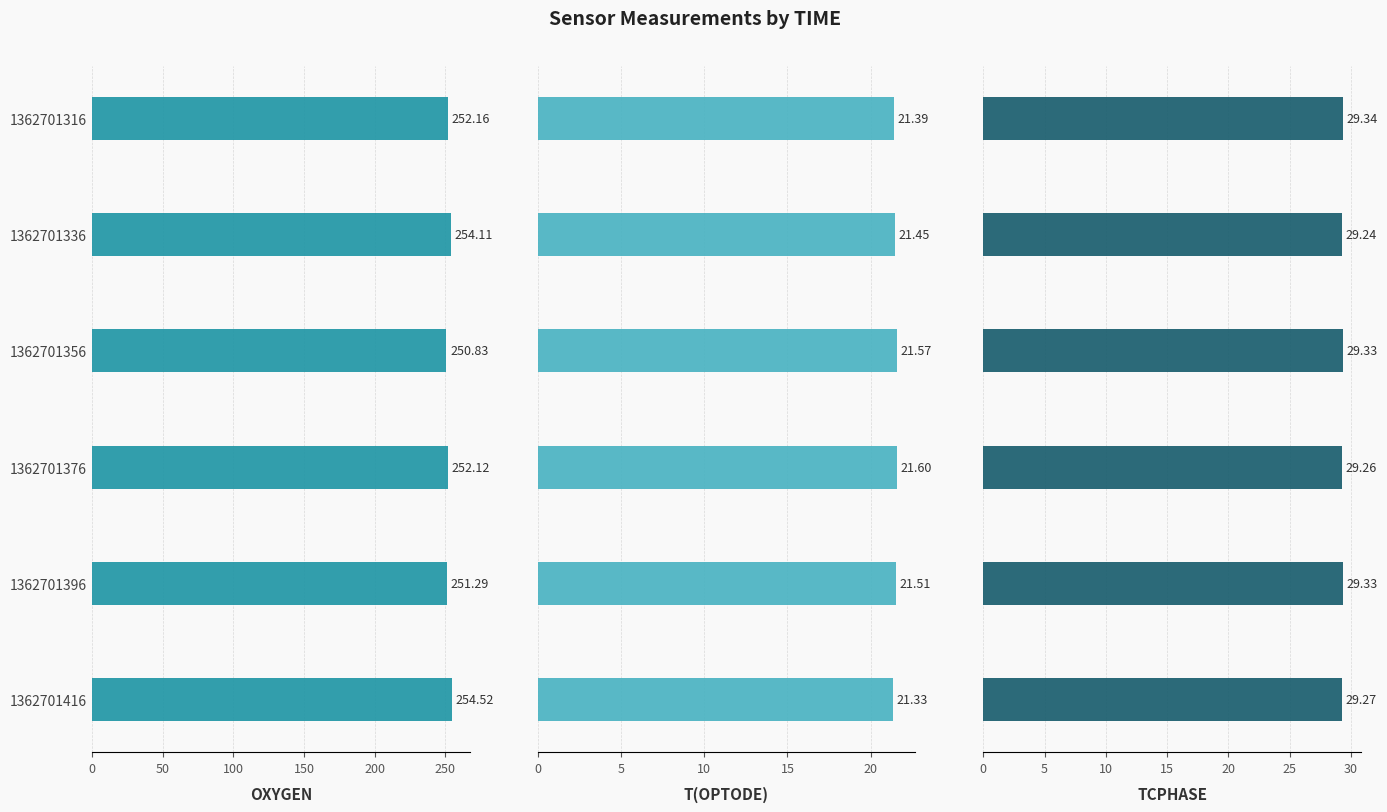

Reading left to right, transcribe all the data shown in this chart.

OXYGEN: 252.2	254.1	250.8	252.1	251.3	254.5
T(OPTODE): 21.4	21.4	21.6	21.6	21.5	21.3
TCPHASE: 29.3	29.2	29.3	29.3	29.3	29.3